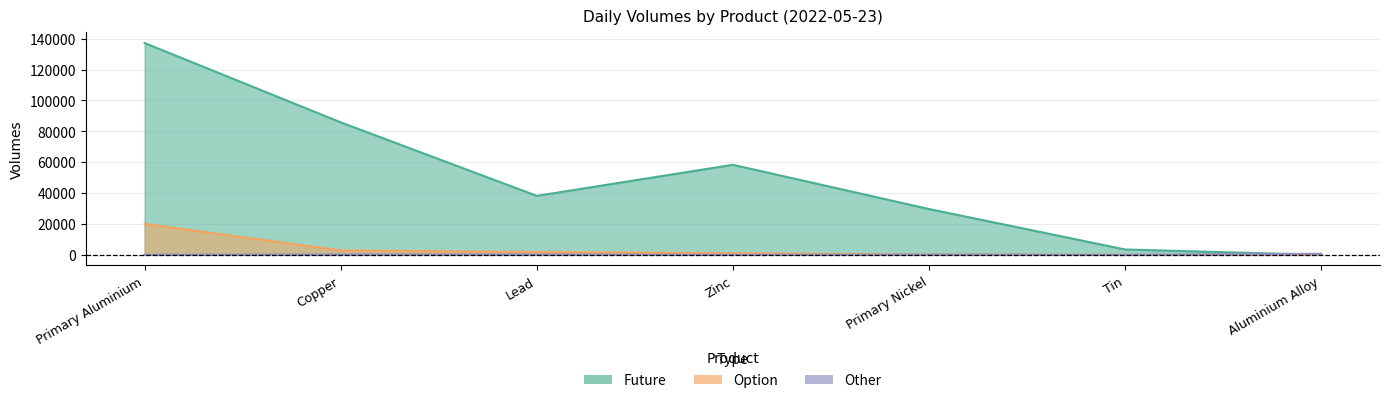

What is the sum of the Other values at Aluminium Alloy and Primary Nickel?

803